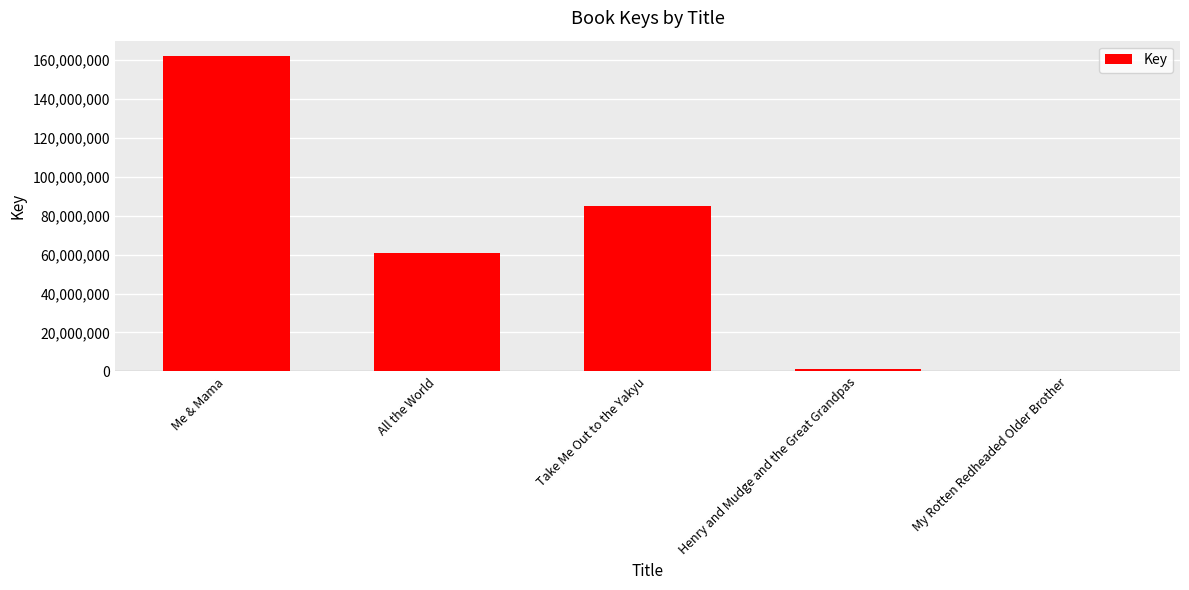

How many distinct data groups are displayed?

1